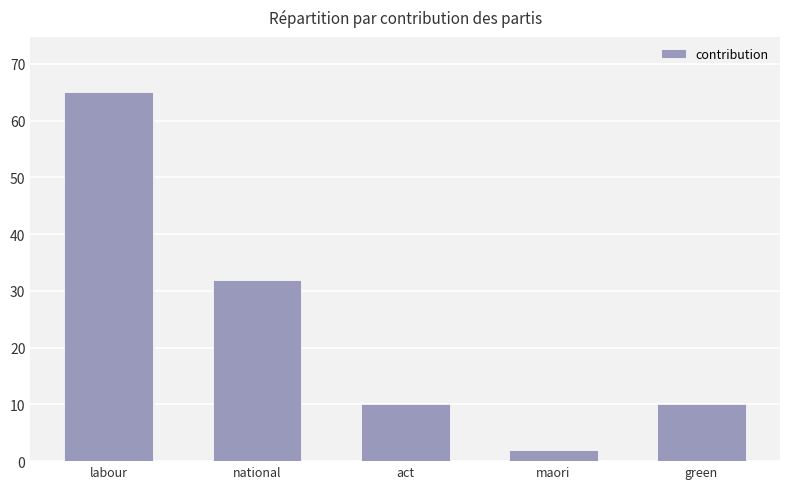

Count the values in the range 10 to 32.

3